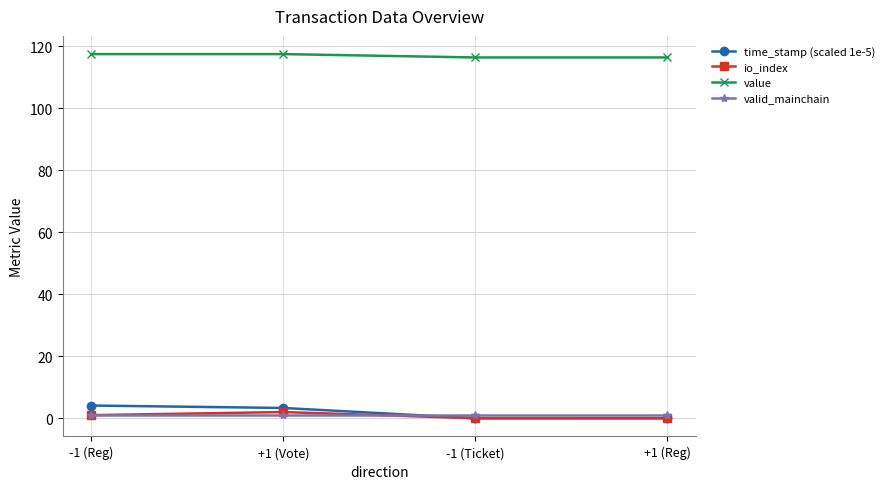

How many series are shown in this chart?

4